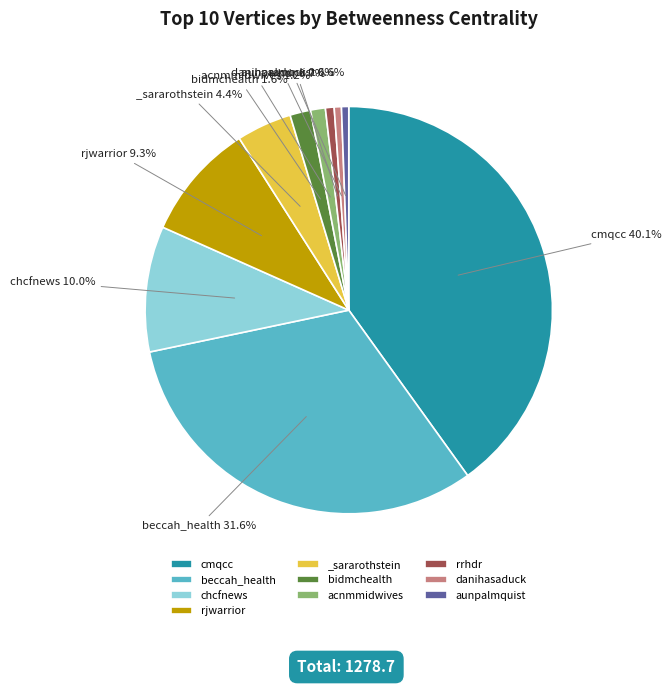

How many segments does this pie chart have?

10